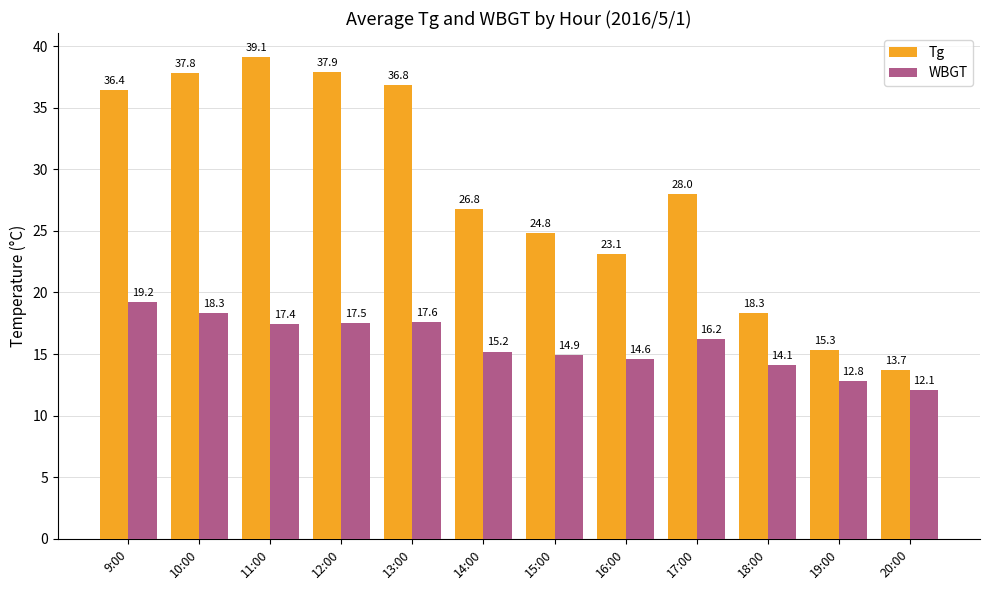

At which category is the sum across all series the highest?

11:00